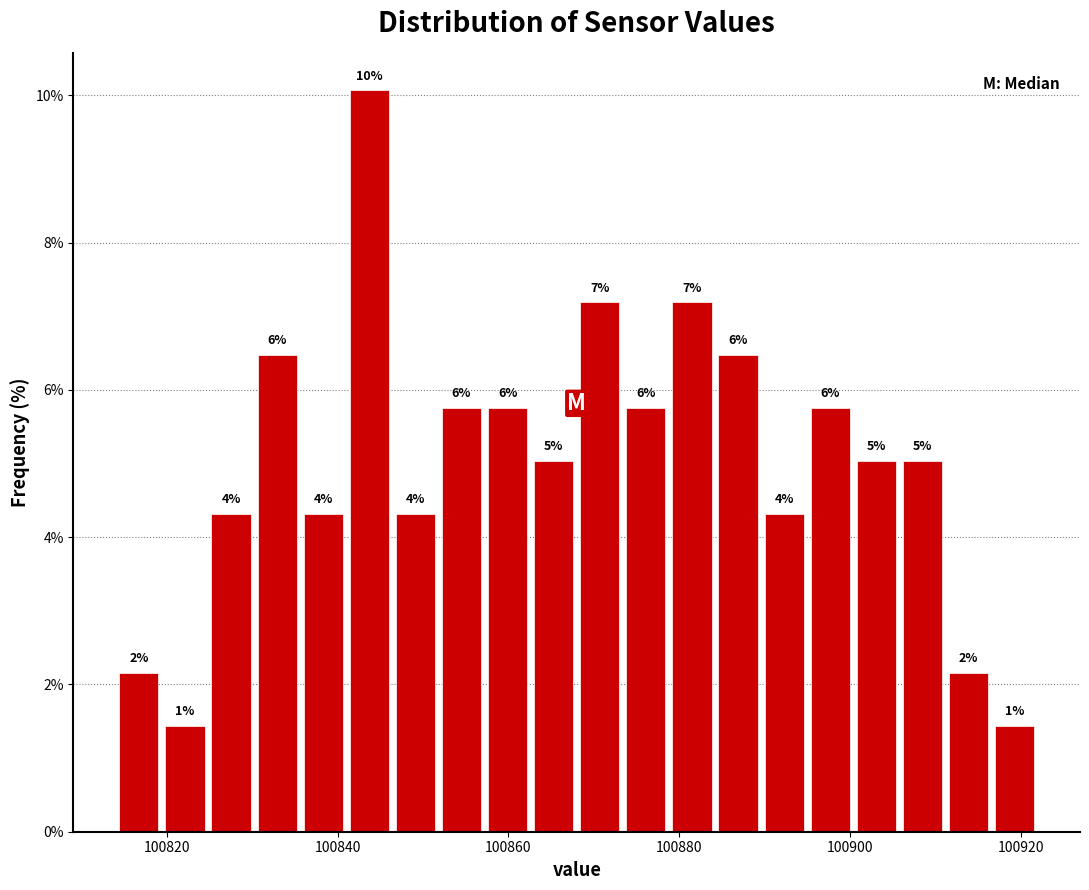

Read against the x-axis, roughly where is the centre of the tallest bar?

100844